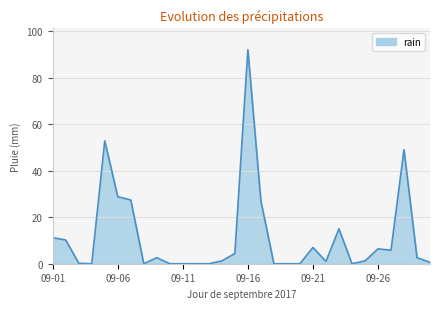

What is the difference between the maximum and minimum values?

92.0